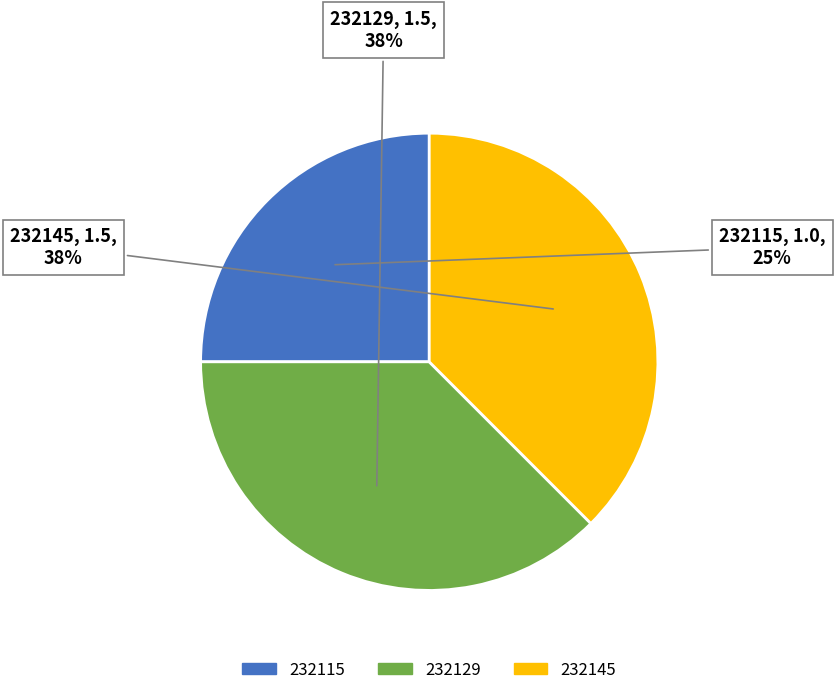

True or false: 232129 accounts for 50% of the total.

False